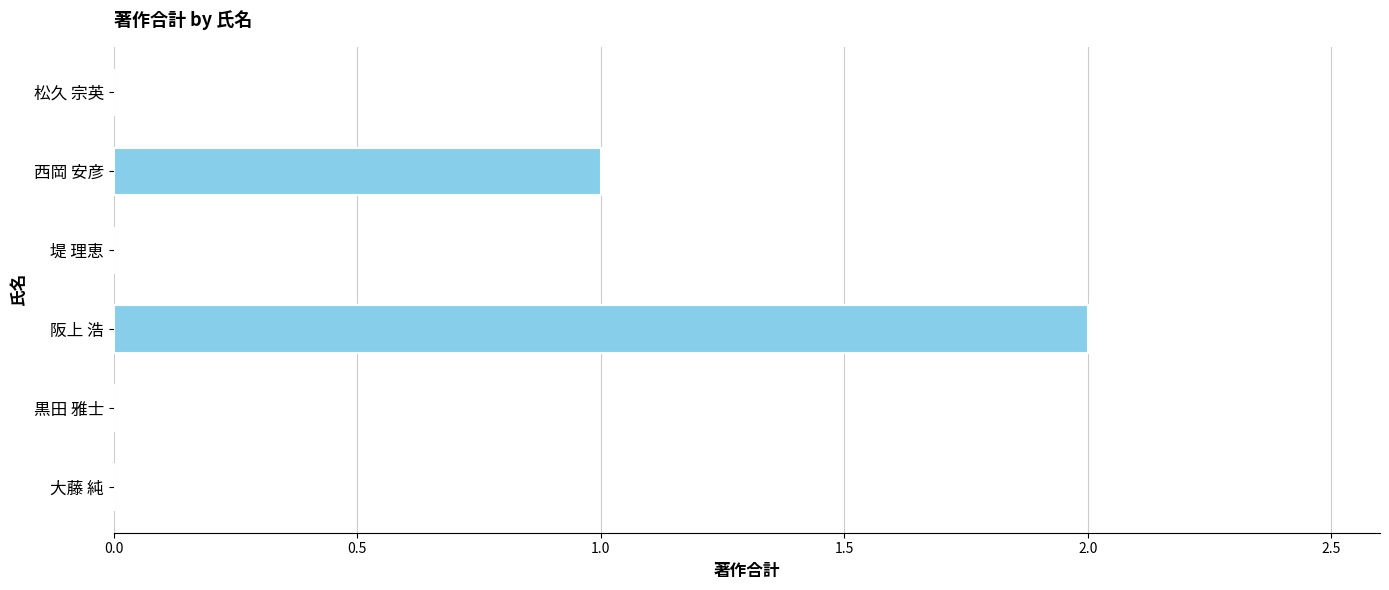

Which has a higher value, 黒田 雅士 or 西岡 安彦?

西岡 安彦